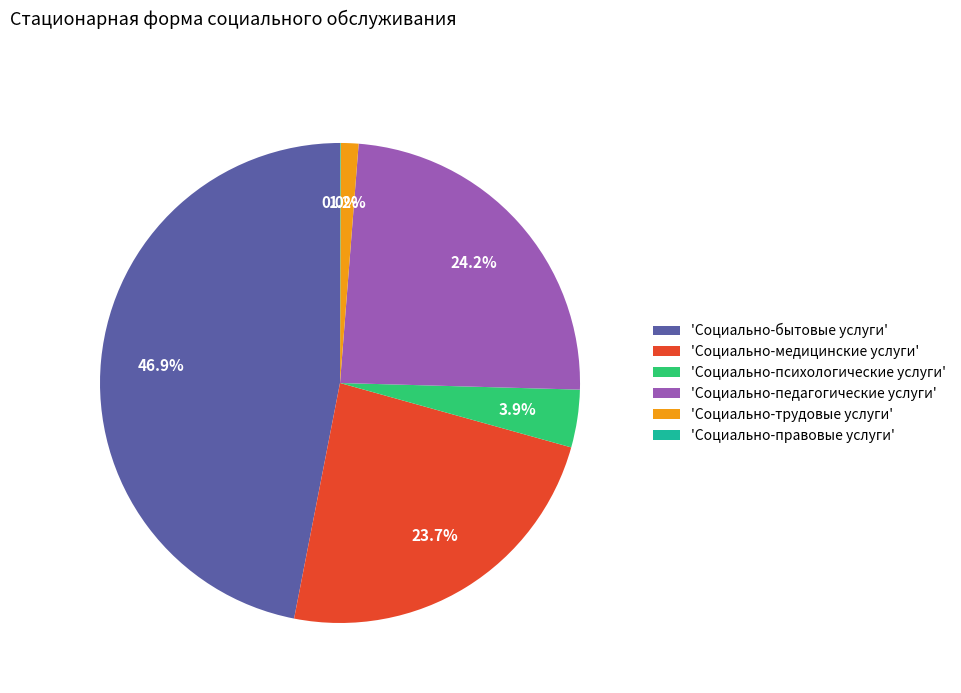

Is there a majority slice in this chart?

No